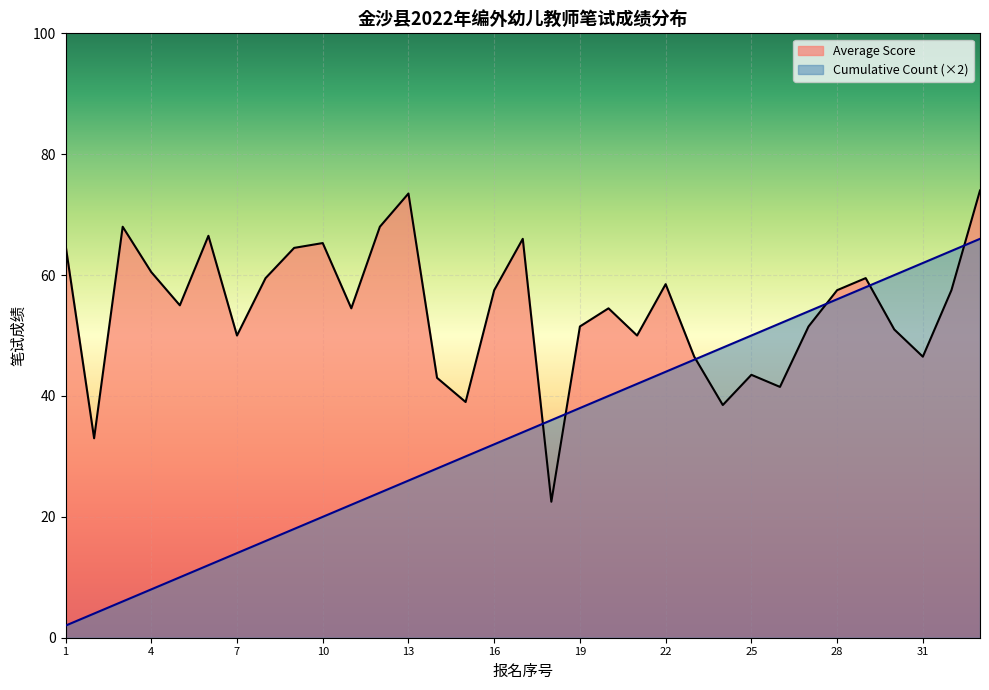

Rank the series at 33 from lowest to highest value.

Cumulative Count, Average Score